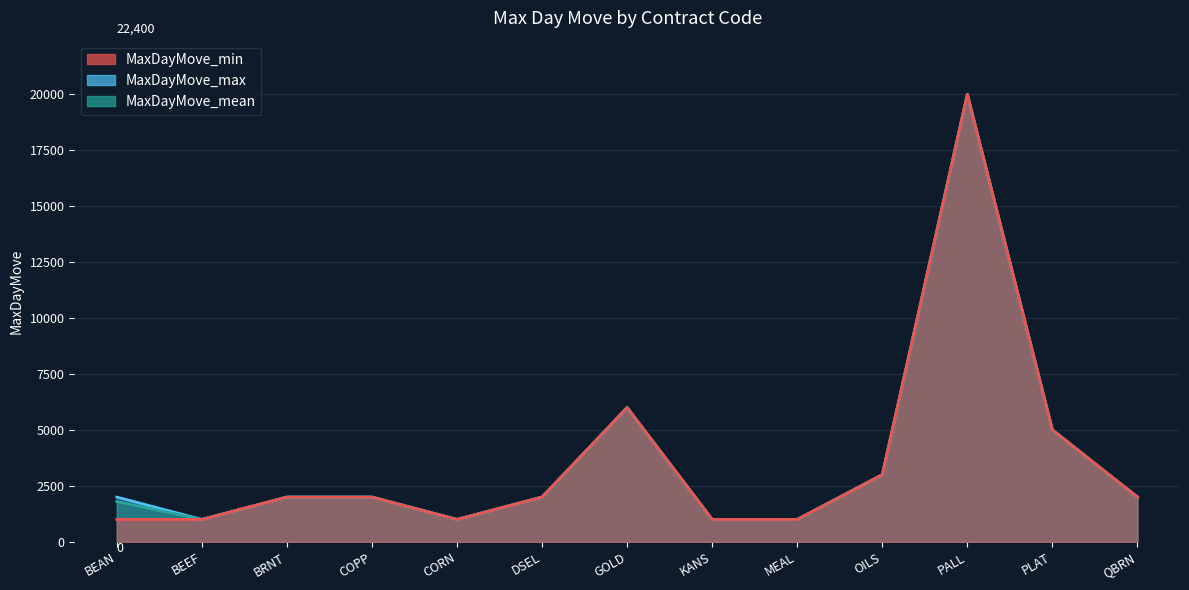

How many interior local peaks does the MaxDayMove_min series have?

2